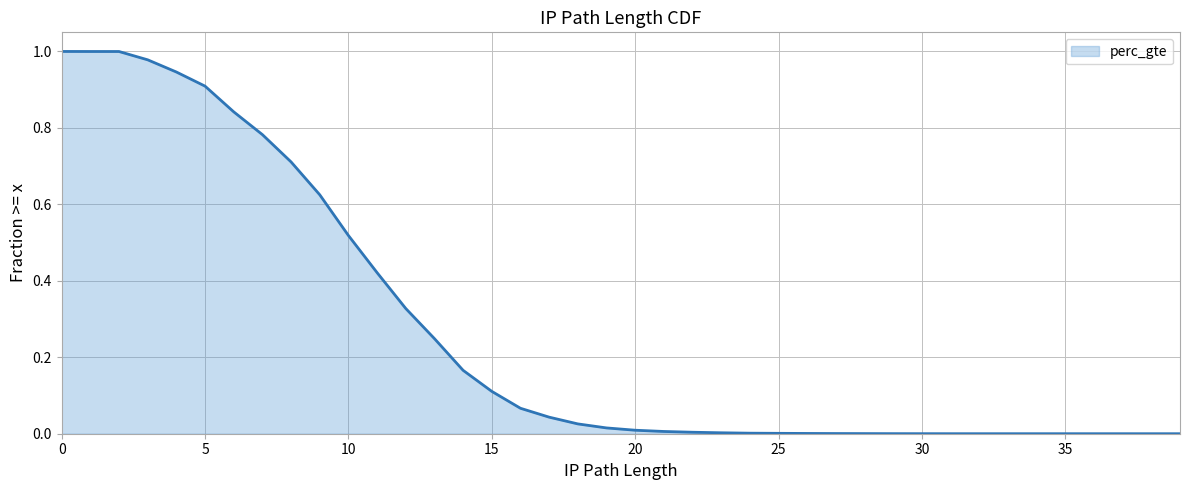

What is the greatest value displayed?

1.0